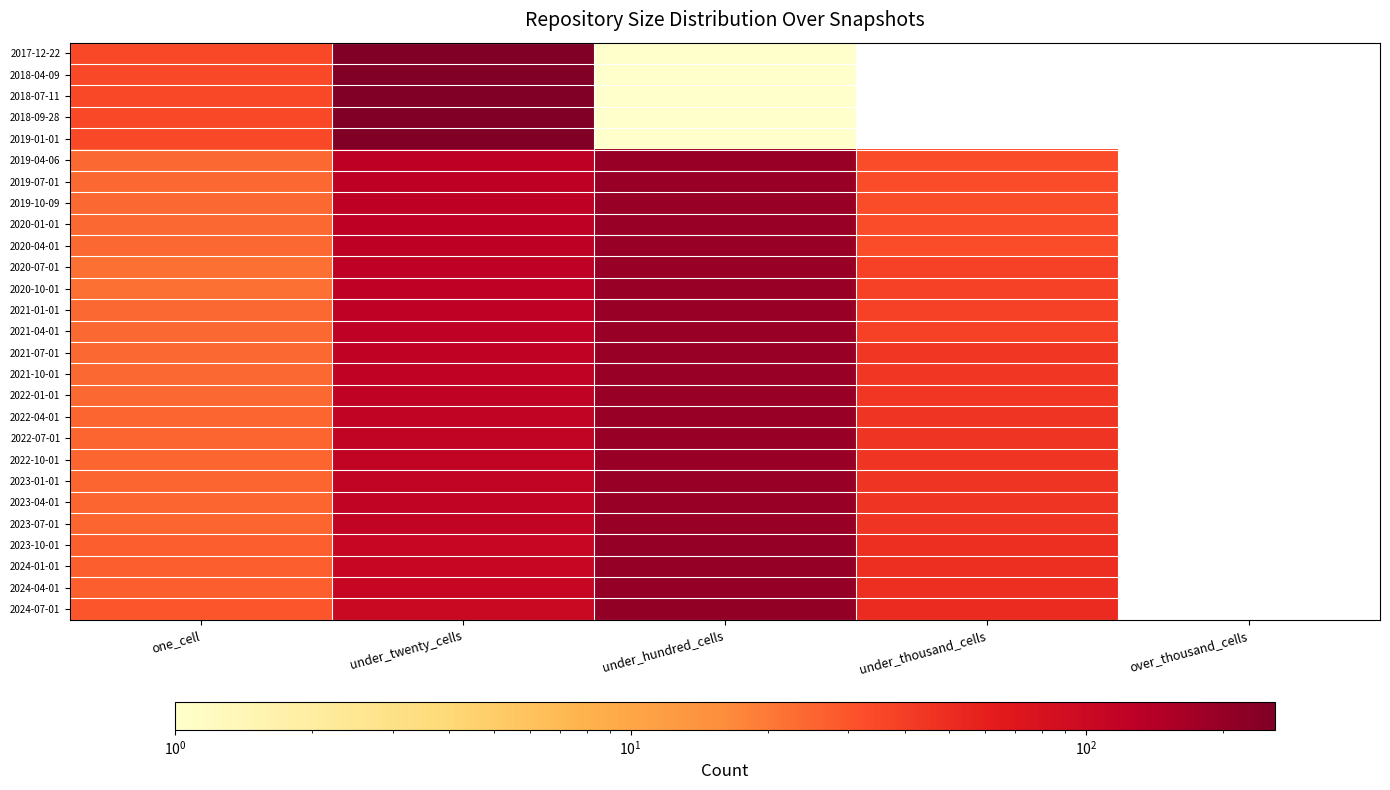

What is the smallest value displayed?

1.0